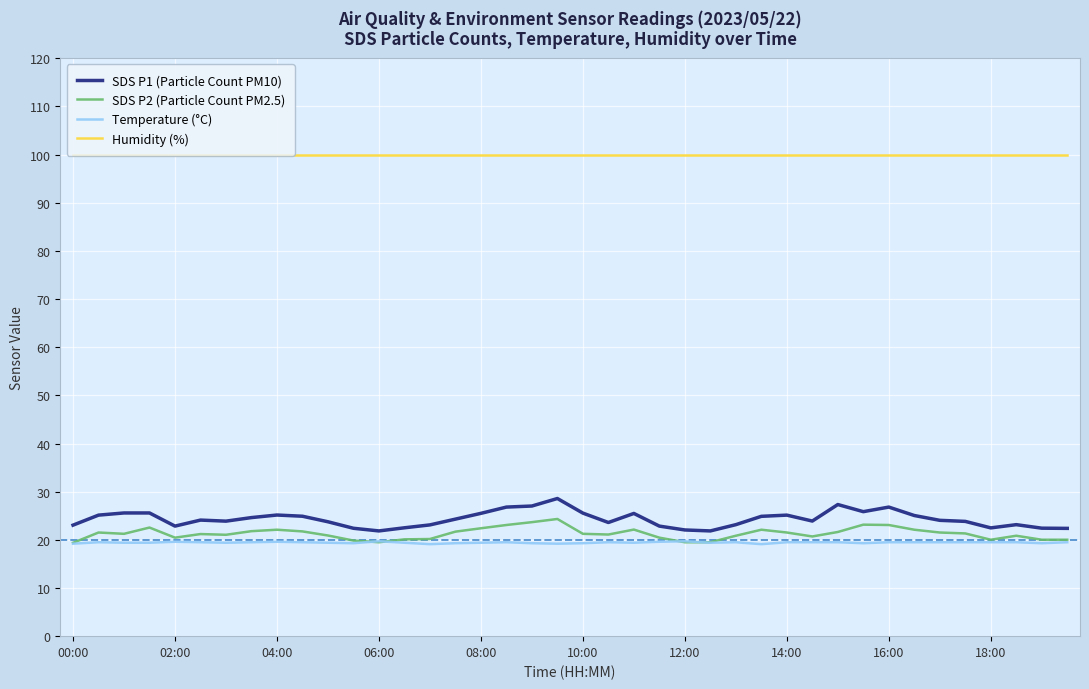

List the series in order of their peak value, lowest first.

Temperature (°C), SDS P2 (Particle Count PM2.5), SDS P1 (Particle Count PM10), Humidity (%)